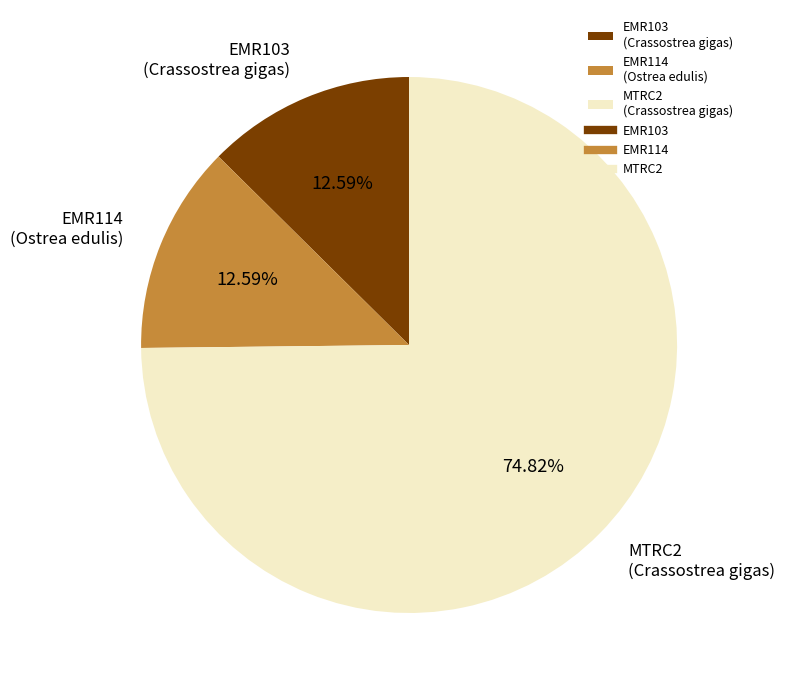

True or false: EMR103 accounts for 4% of the total.

False